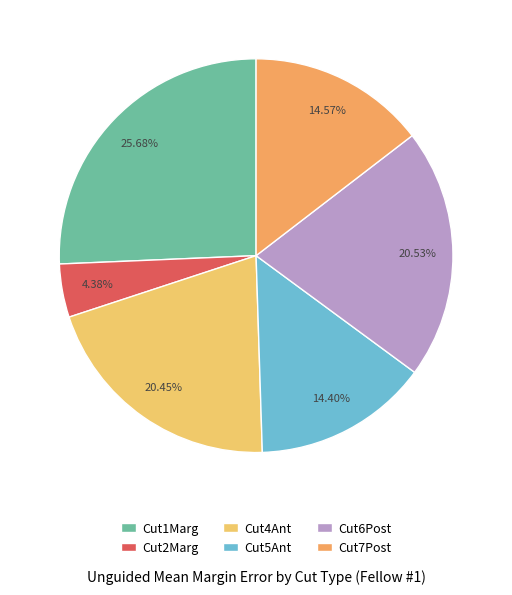

What percentage is the Cut2Marg slice, to the nearest percent?

4%